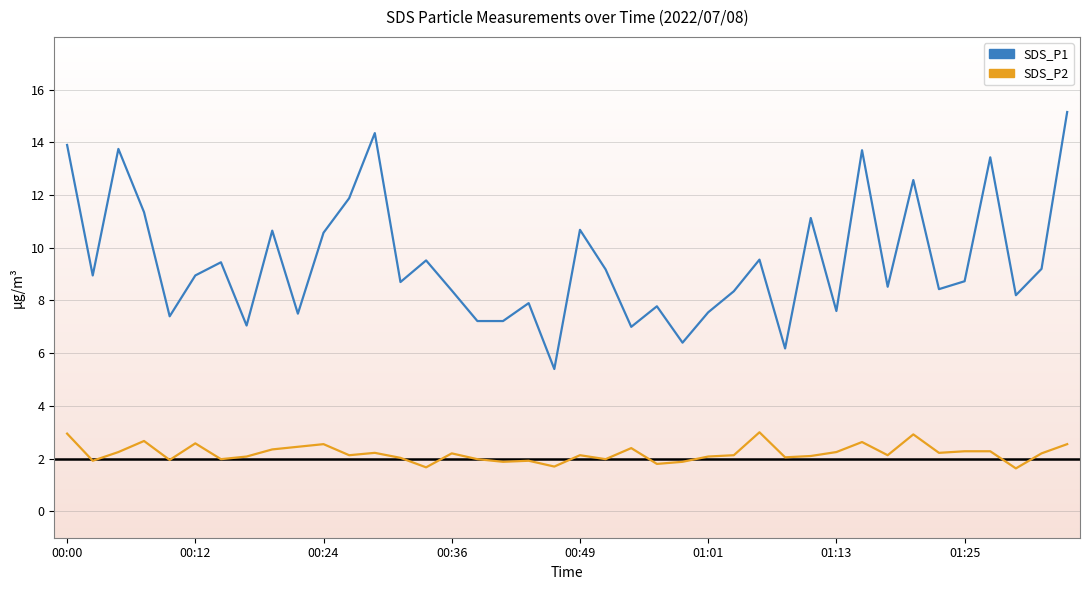

What is the difference between the maximum and minimum values in the SDS_P2 series?

1.4